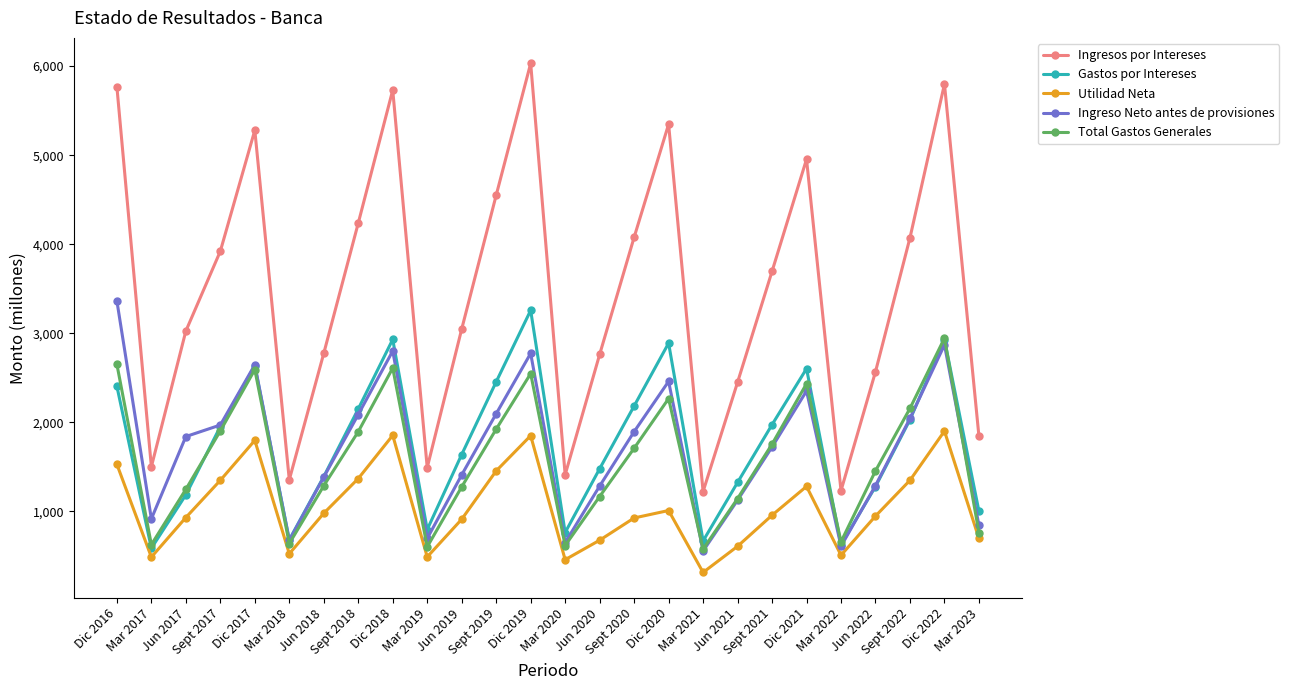

Is it true that Ingresos por Intereses equals 1921.2 at Sept 2022?

False